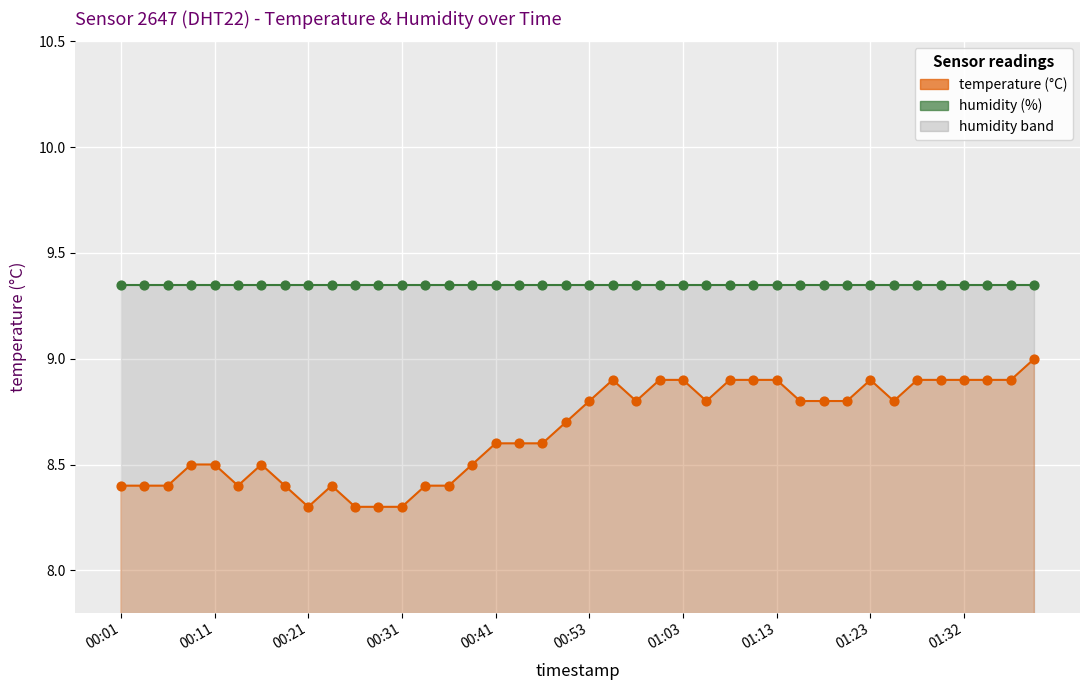

Approximately how many times larger is the value at 00:11 compared to 00:29?

1.0